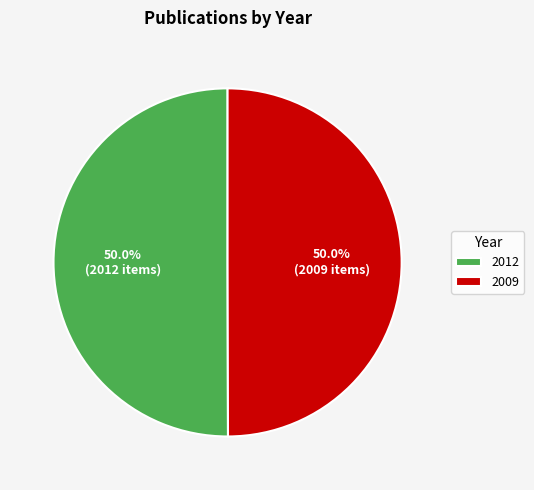

The 2009 slice represents 50% of the pie. True or false?

True